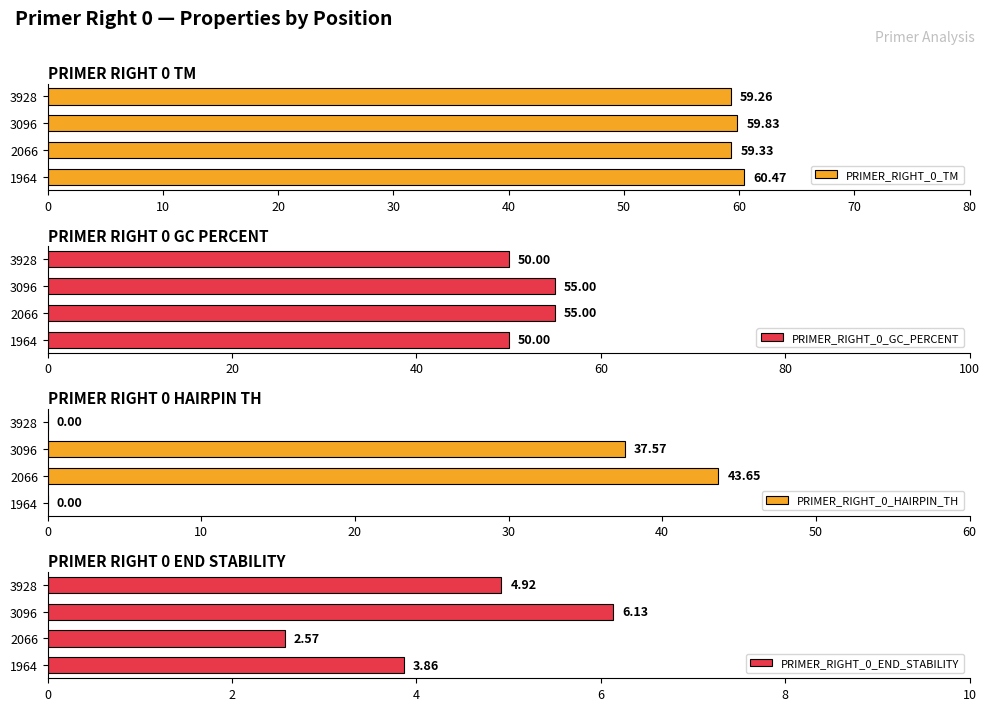

Reading right to left, what are all the values shown in this chart?

PRIMER_RIGHT_0_TM: 59.3	59.8	59.3	60.5
PRIMER_RIGHT_0_GC_PERCENT: 50.0	55.0	55.0	50.0
PRIMER_RIGHT_0_HAIRPIN_TH: 0.0	37.6	43.6	0.0
PRIMER_RIGHT_0_END_STABILITY: 4.9	6.1	2.6	3.9